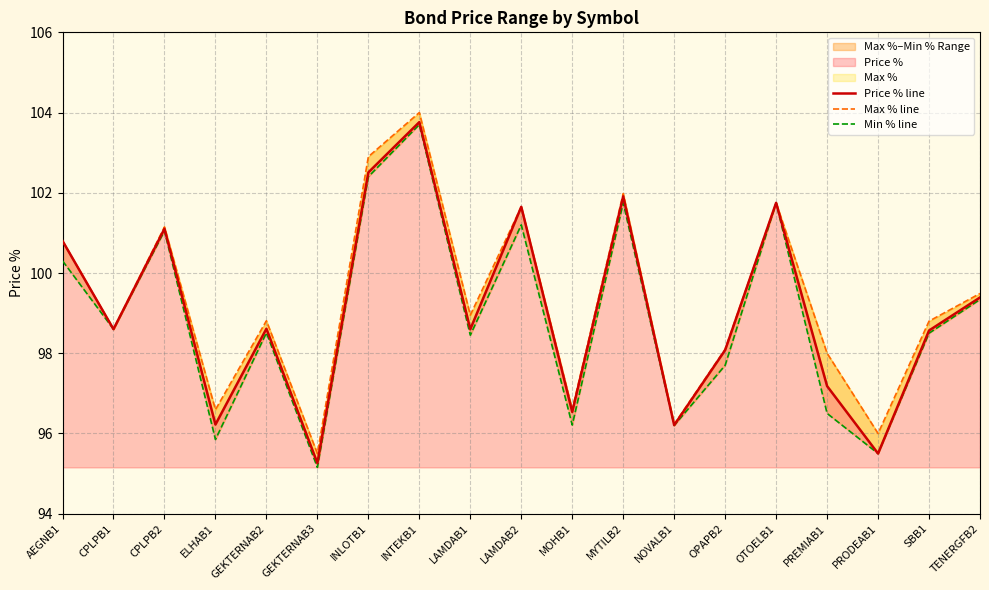

True or false: Price % line and Min % line cross at least once.

False